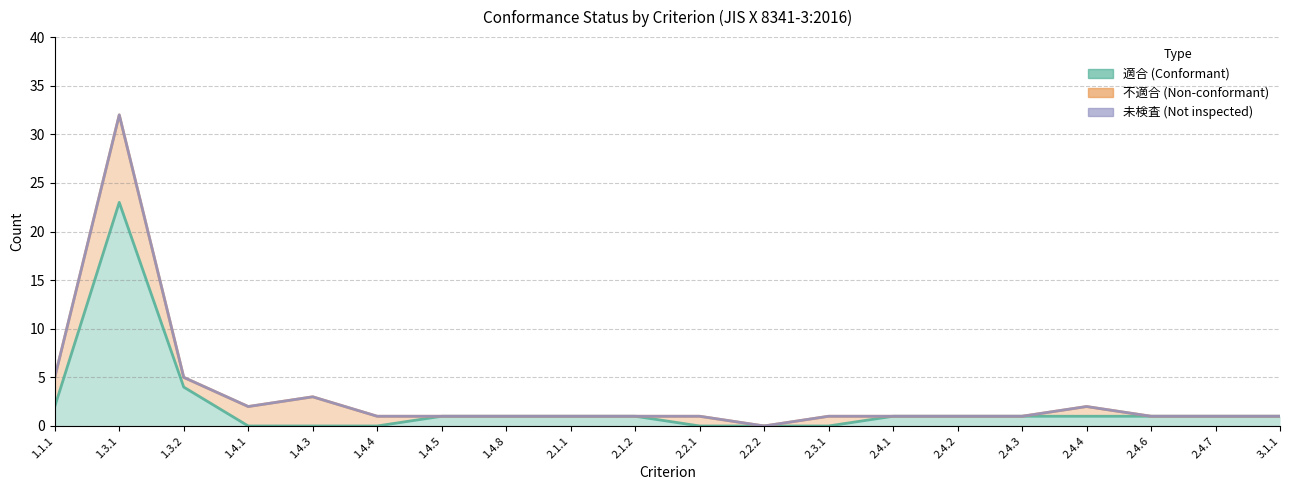

Is it true that 適合 (Conformant) equals 16 at 1.4.1?

False